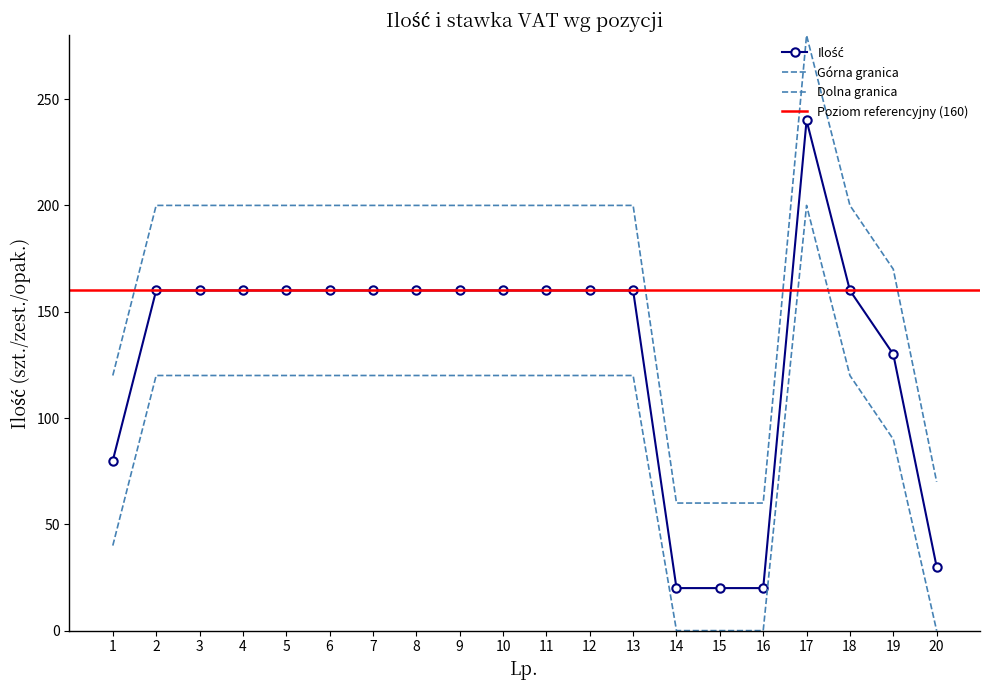

At which label does the data first exceed 160?

17